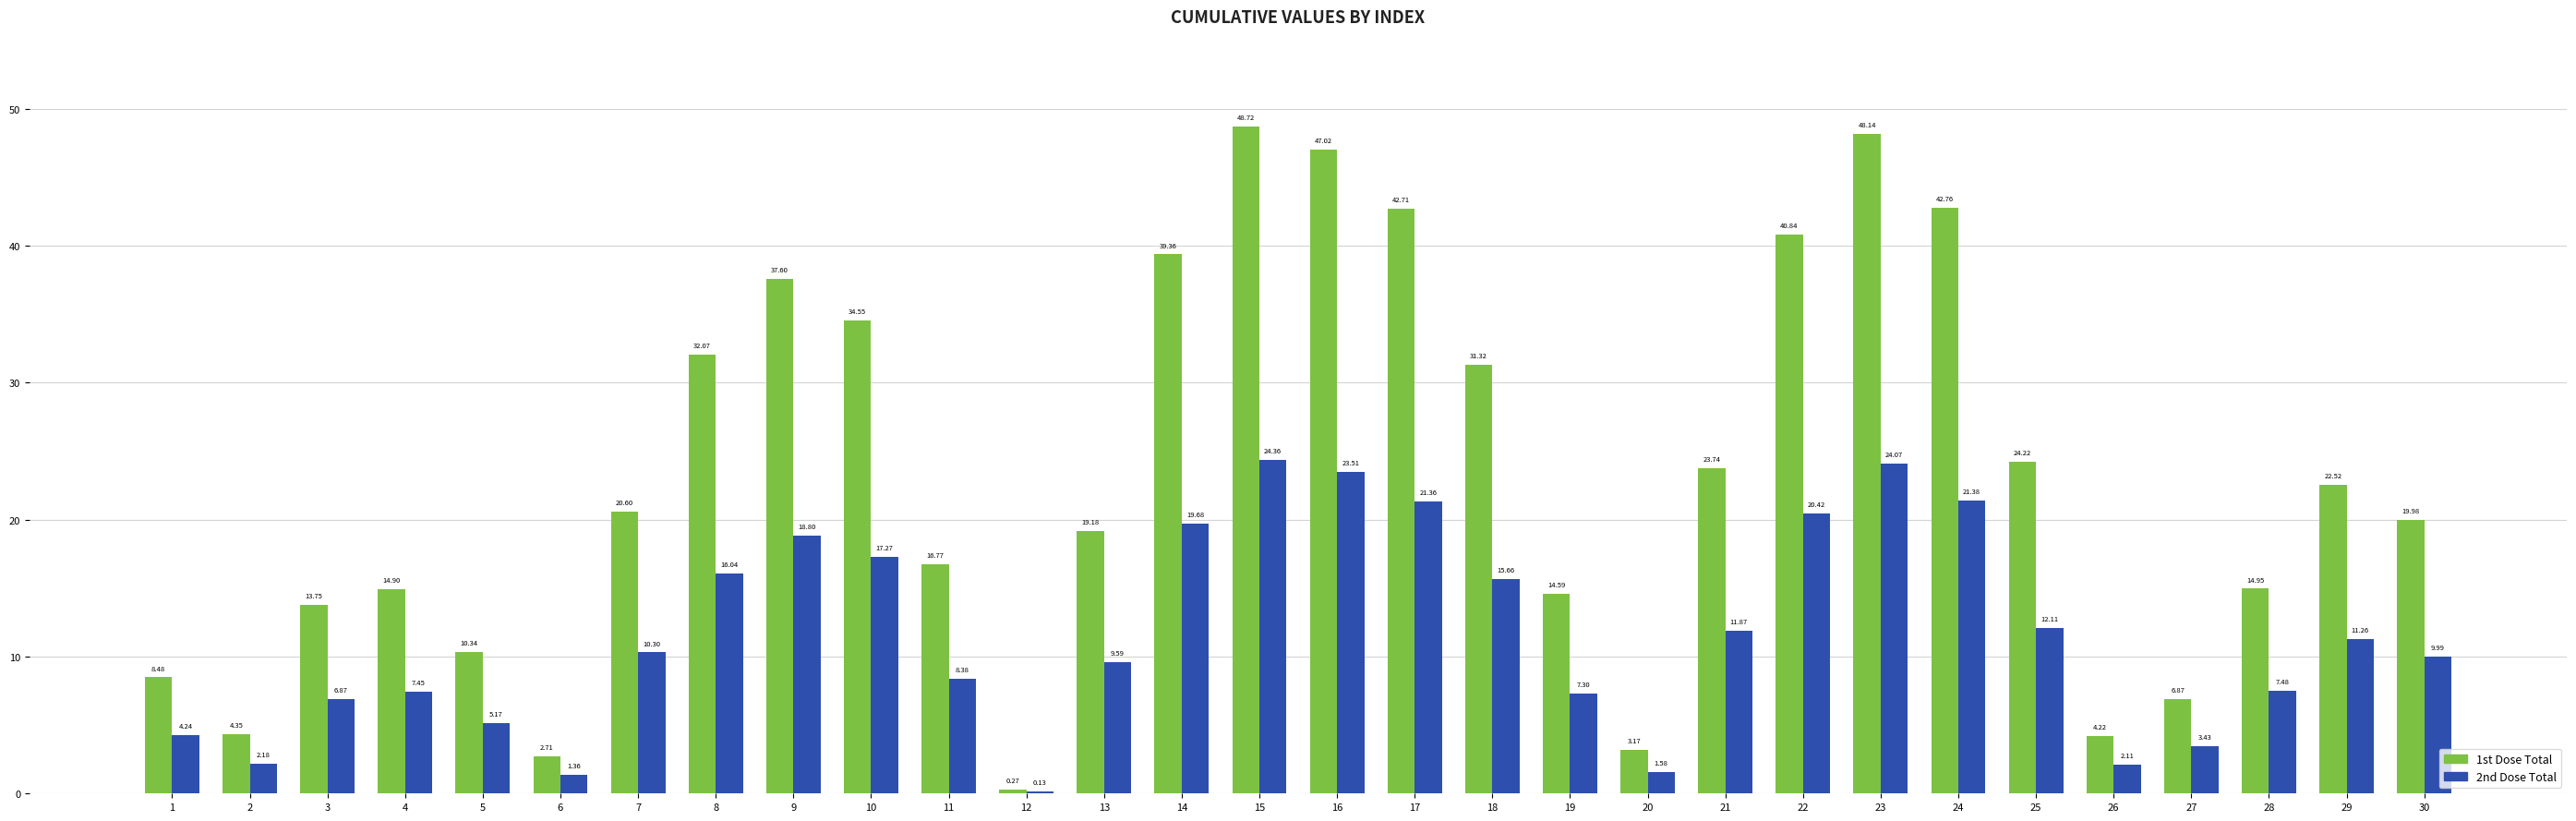

Which category has the highest value in the 1st Dose Total series?

15